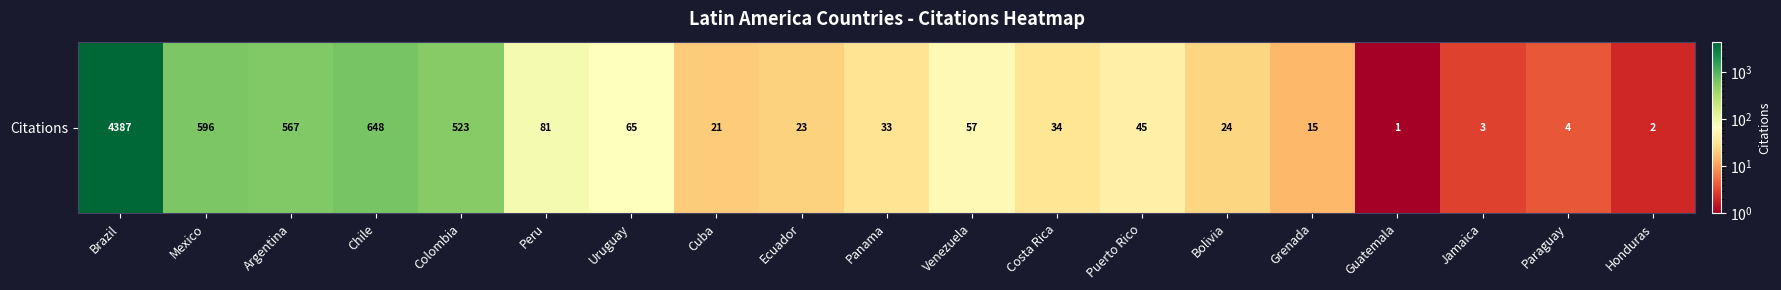

How many data points are above 34?

9